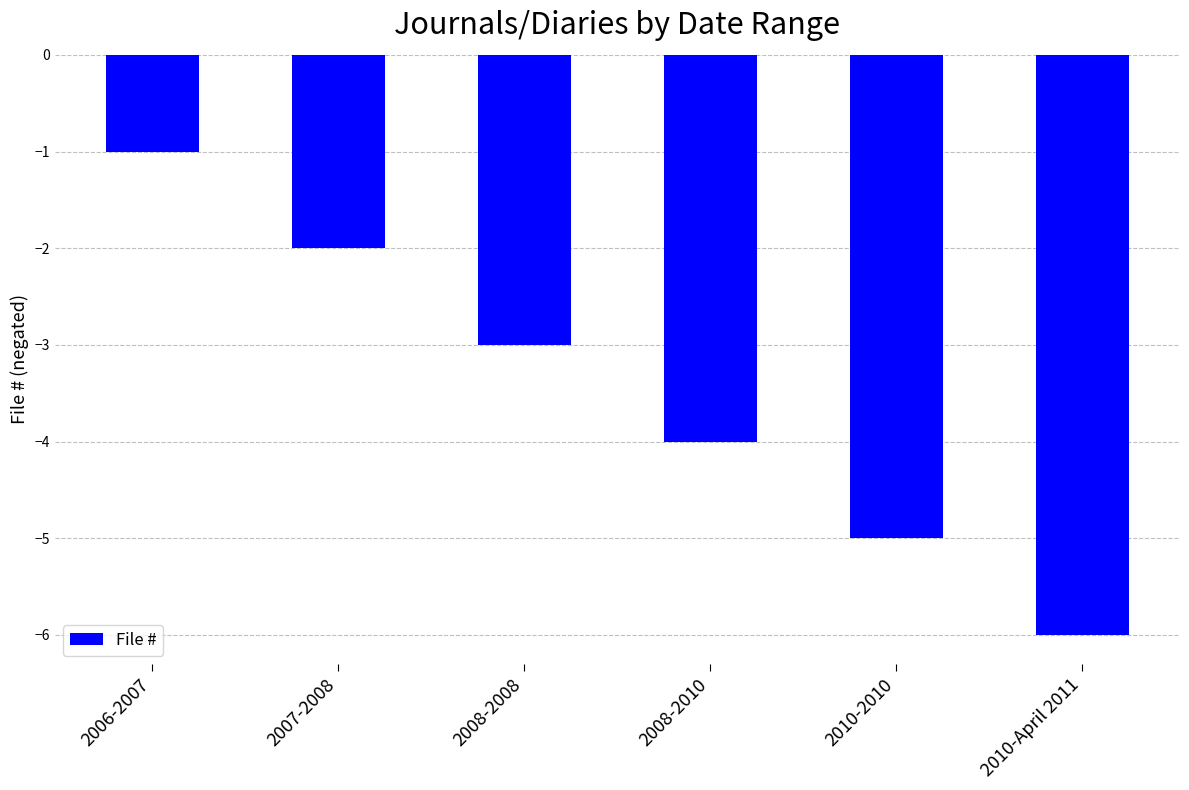

Reading left to right, transcribe all the data shown in this chart.

-1	-2	-3	-4	-5	-6